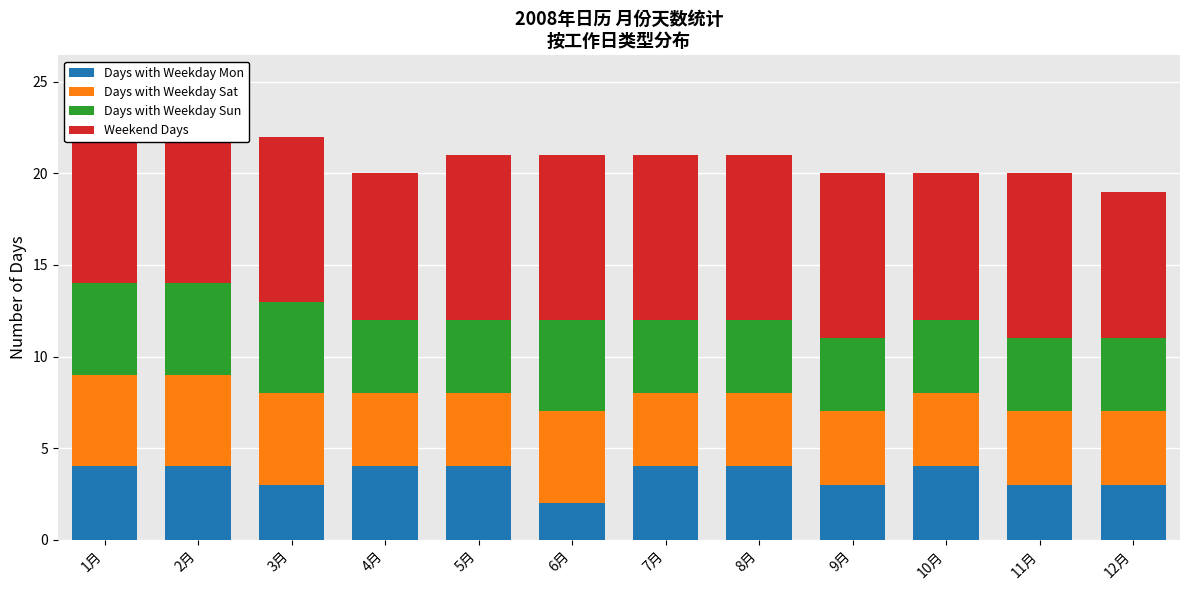

How many groups of bars are there?

12